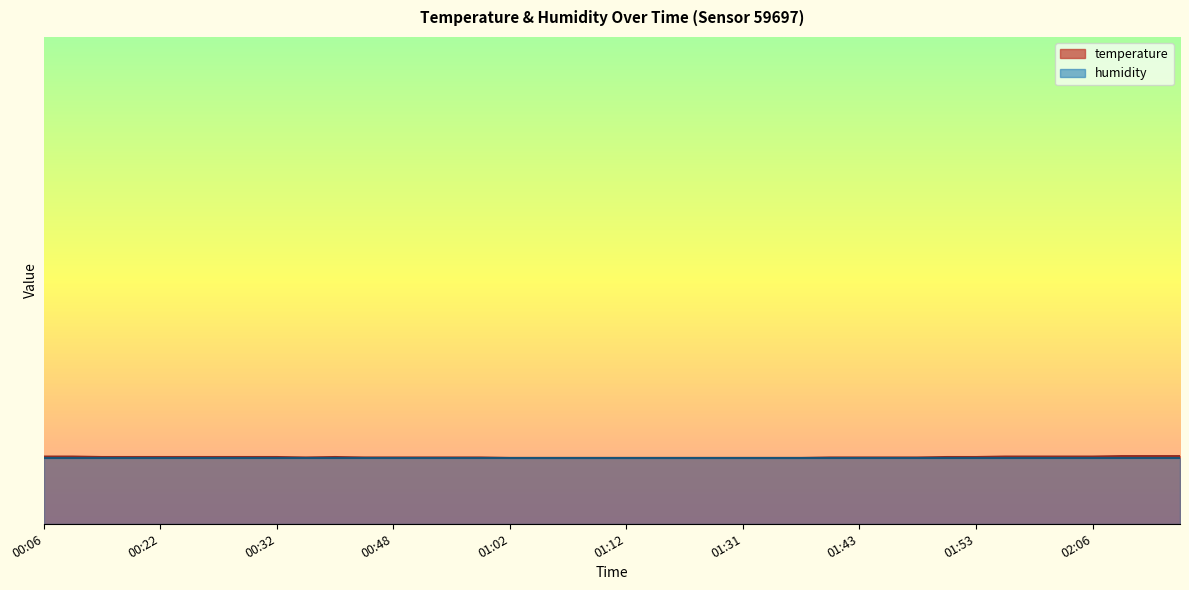

Read the value at 00:54.

14.3